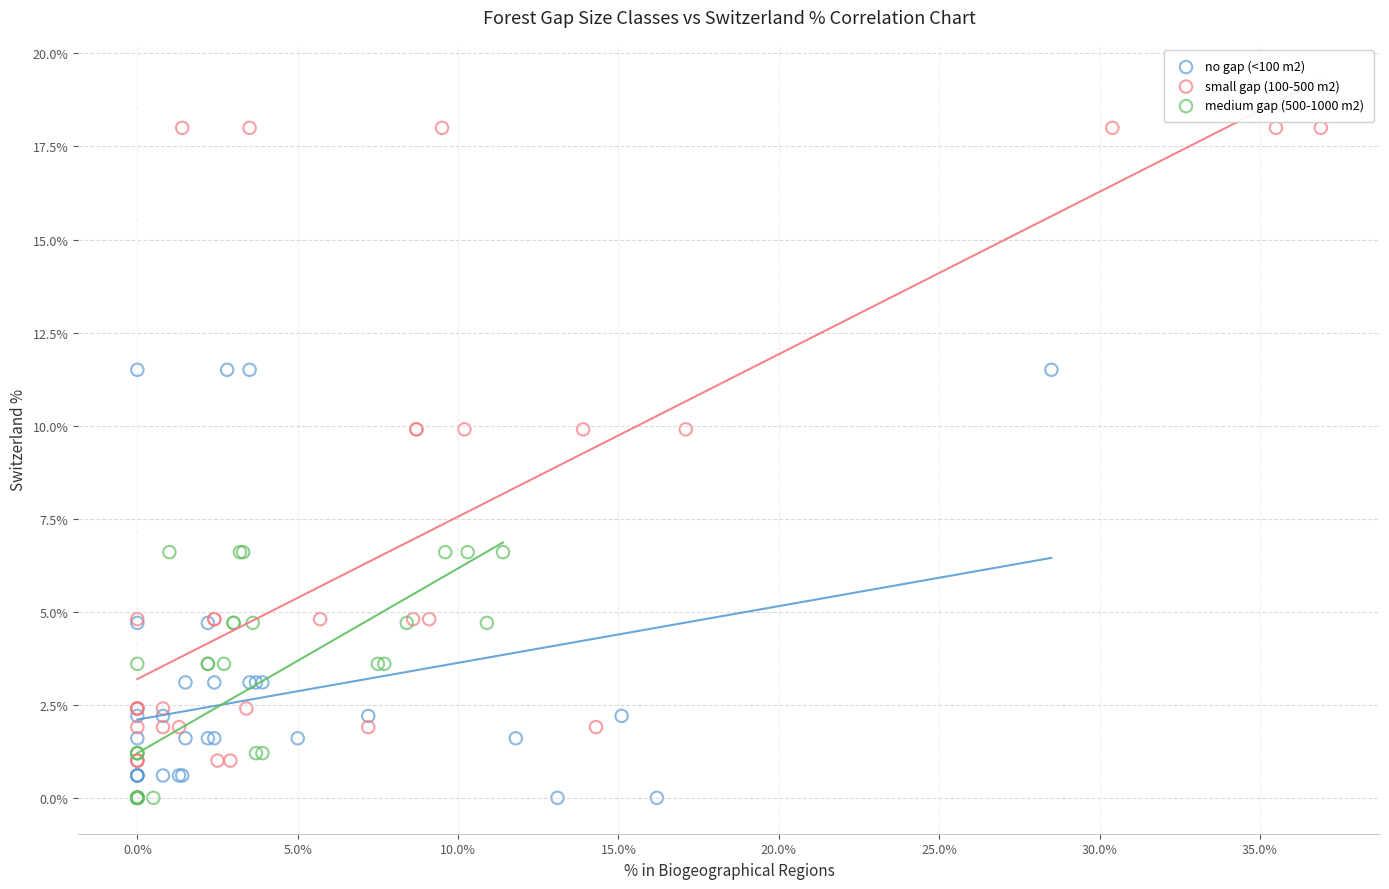

Which series has the largest Y range (max minus min)?

small gap (100-500 m2)